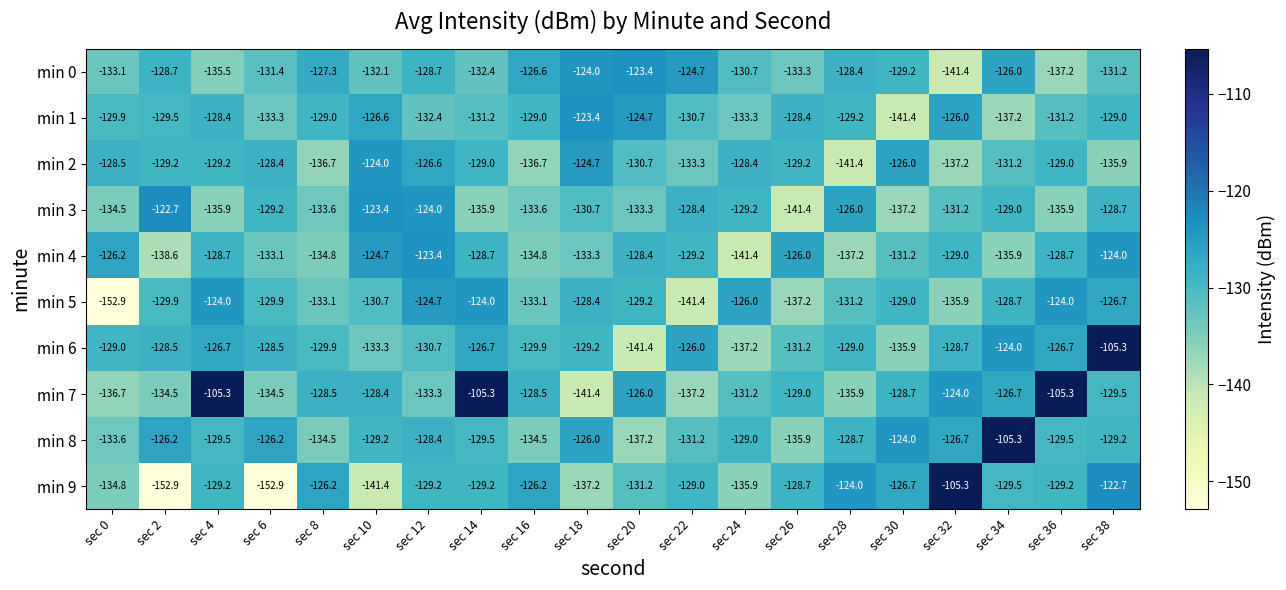

At which label is min 7 closest to -123?

sec 32